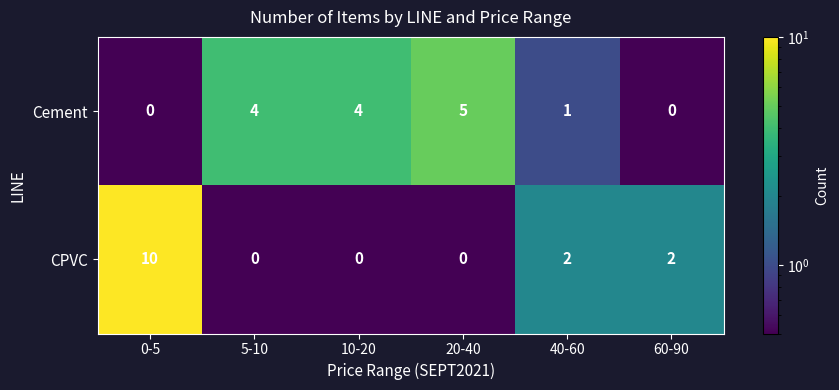

Which label corresponds to the largest value in the chart?

0-5